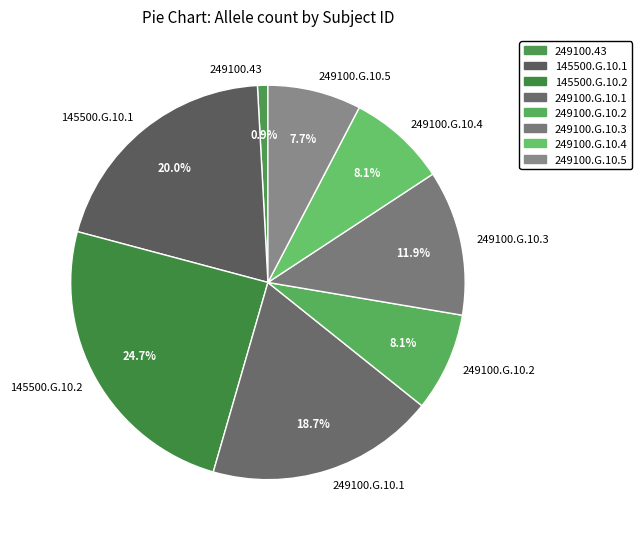

What portion of the pie excludes 249100.G.10.2?

91.9%